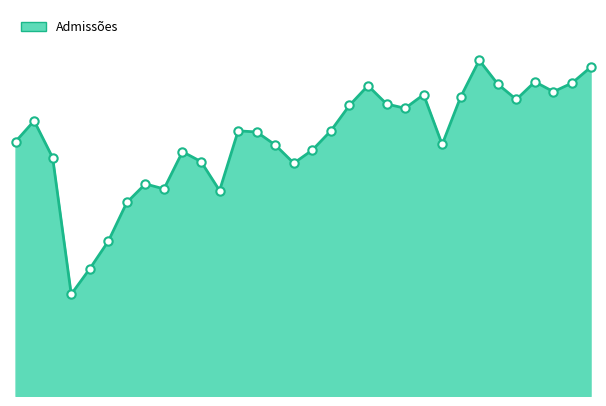

What is the sum of all values?

915707